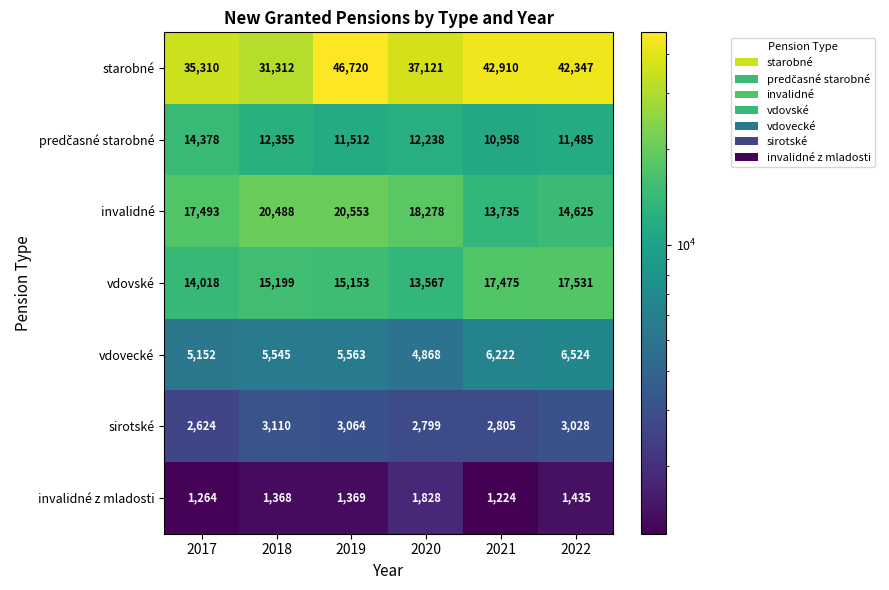

List the labels in order of vdovecké value, smallest first.

2020, 2017, 2018, 2019, 2021, 2022